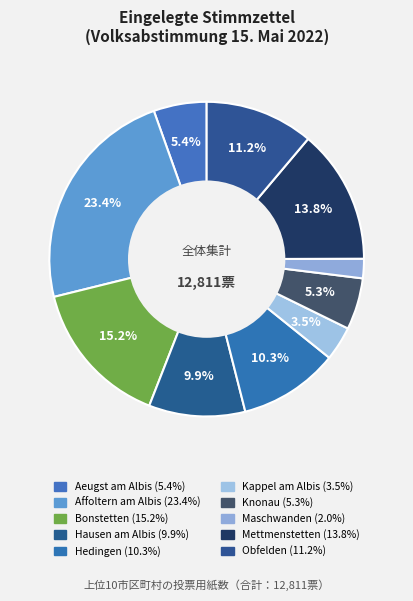

True or false: Bonstetten accounts for 15% of the total.

True